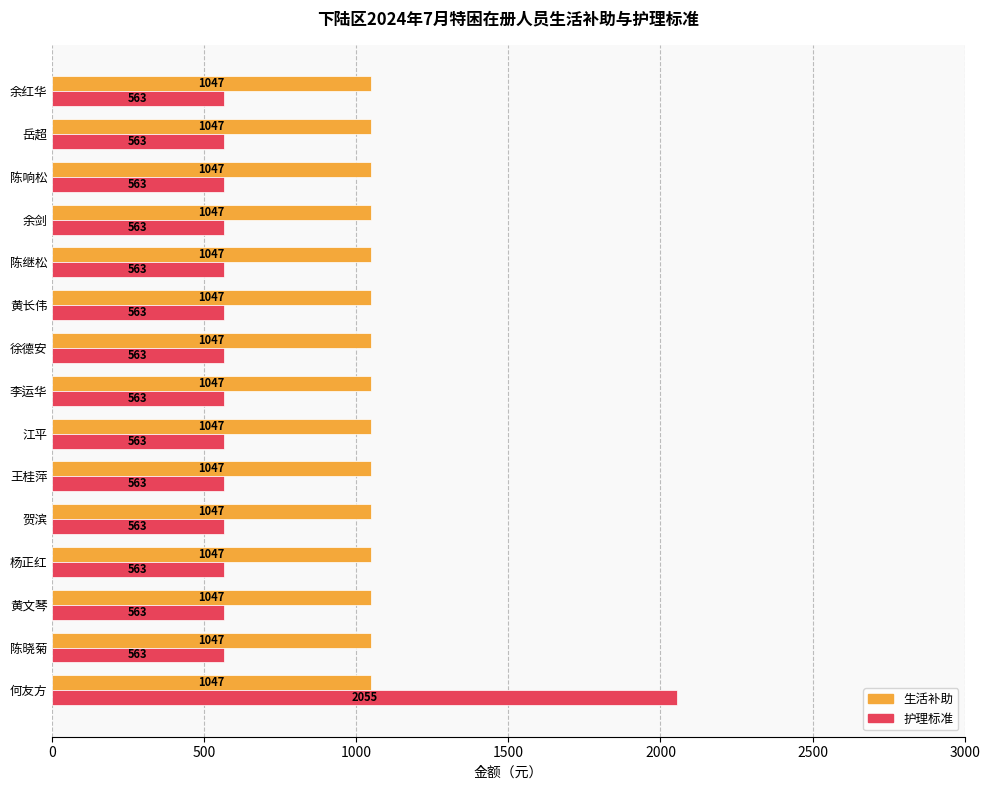

Rank the series by their average value, from lowest to highest.

护理标准, 生活补助